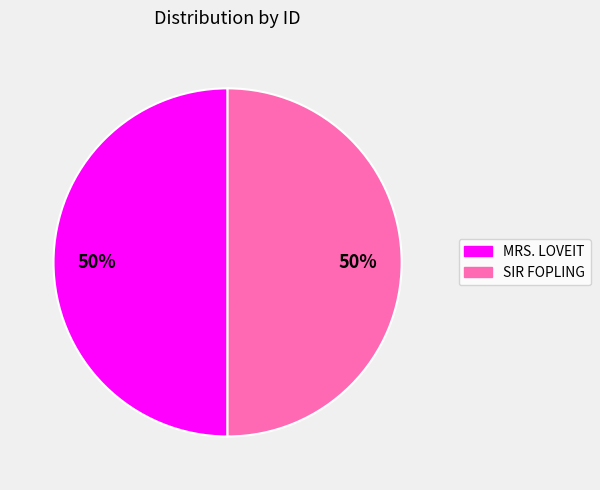

True or false: MRS. LOVEIT accounts for 64% of the total.

False